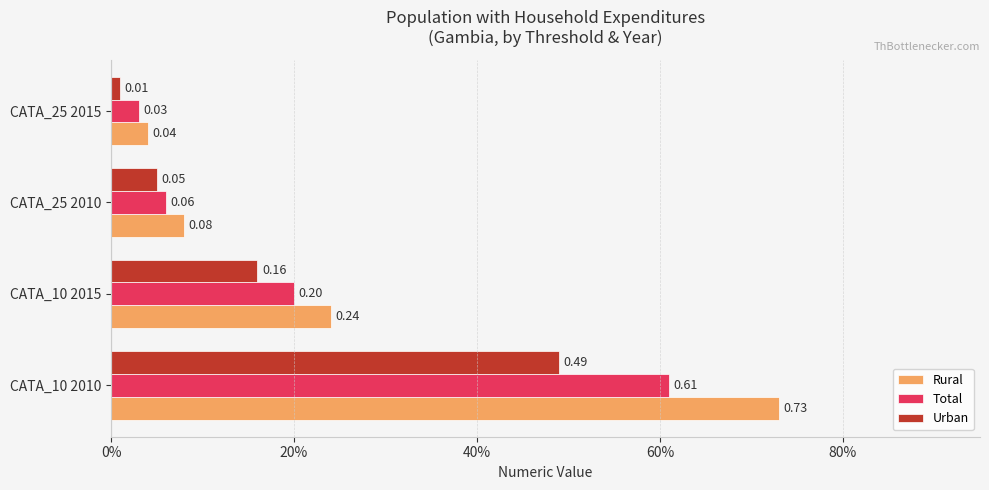

Which series has the largest total across all categories?

Rural